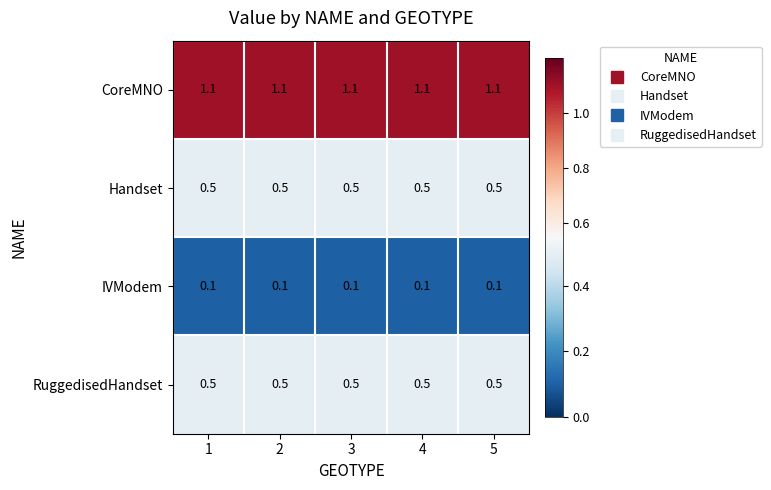

Is it true that Handset equals 0.7 at 4?

False